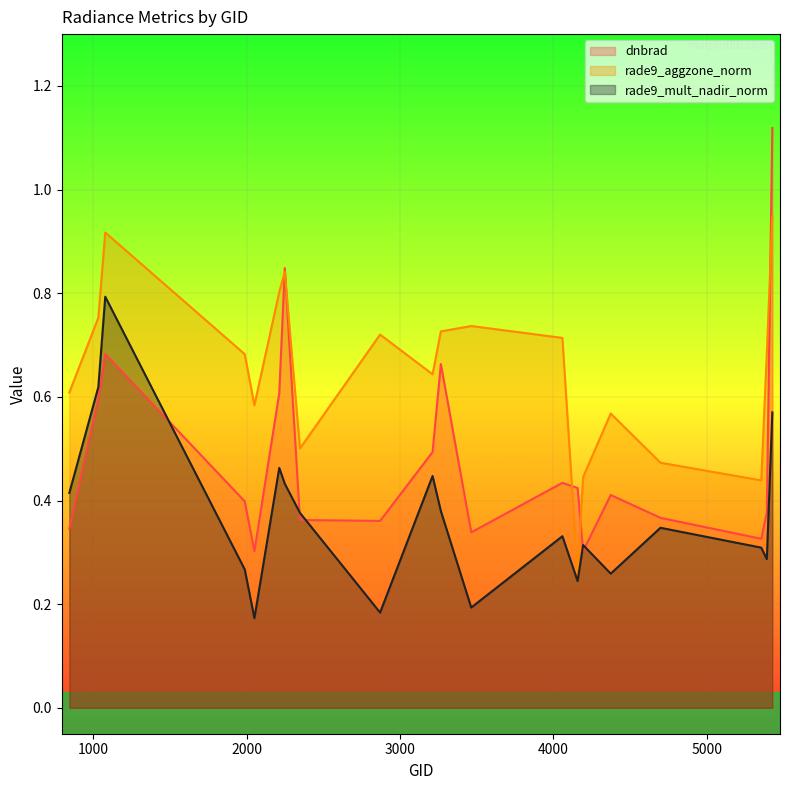

What value does the rade9_aggzone_norm series have at 3266?

0.7